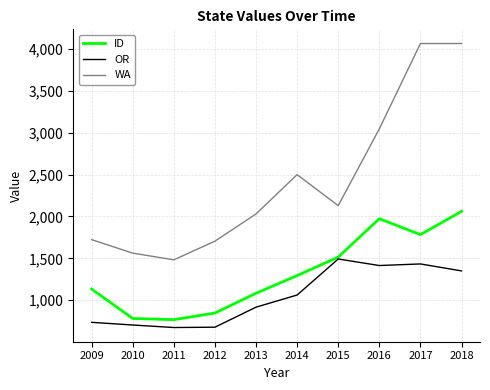

How many lines are shown in the chart?

3